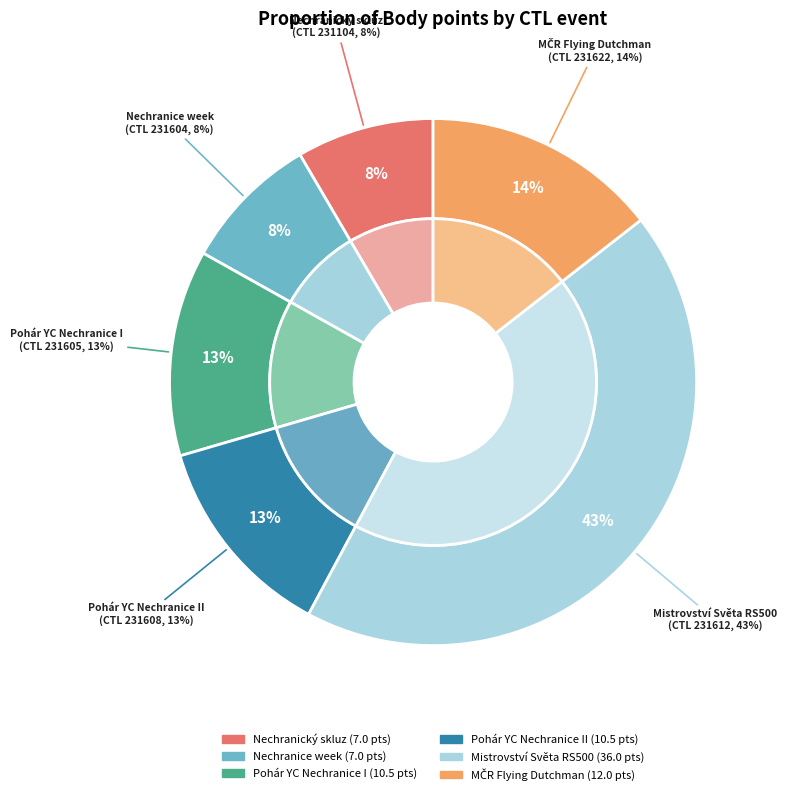

Combined, do 231608 and 231612 account for over 50%?

Yes